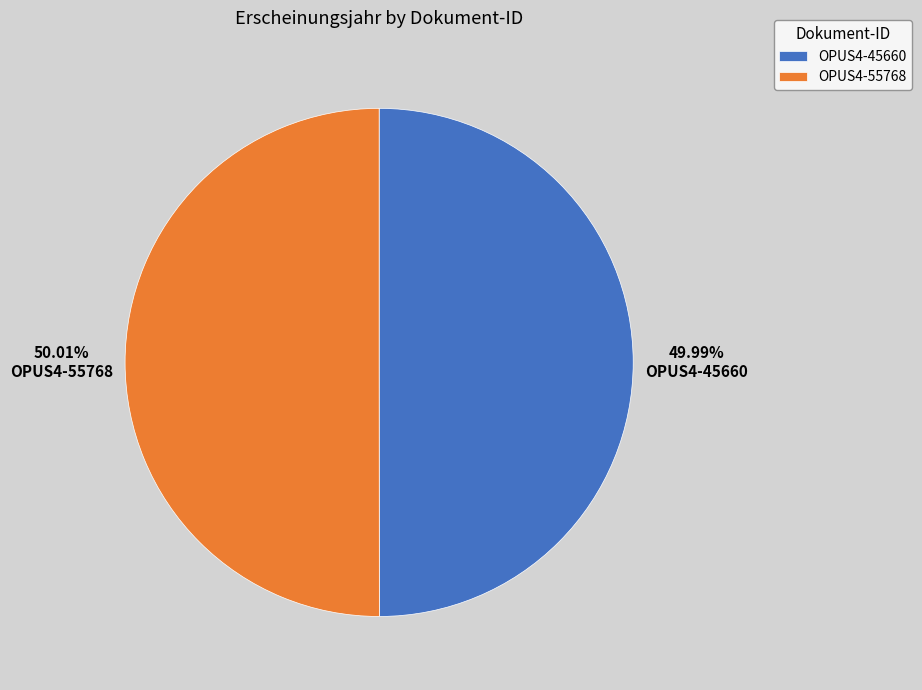

Count the number of slices in the pie.

2